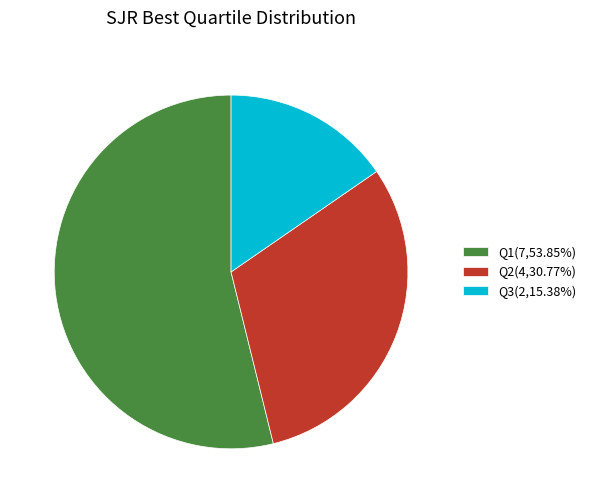

The Q1 slice represents 46% of the pie. True or false?

False